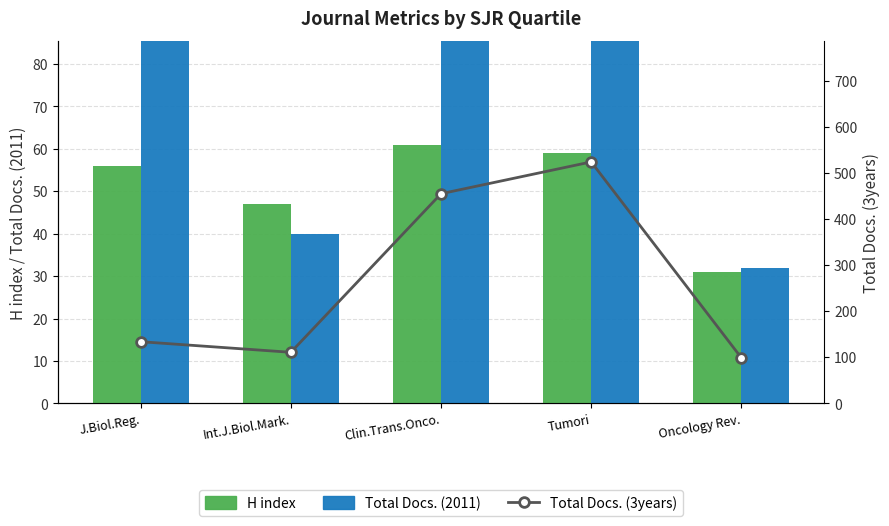

What is the smallest value displayed?

31